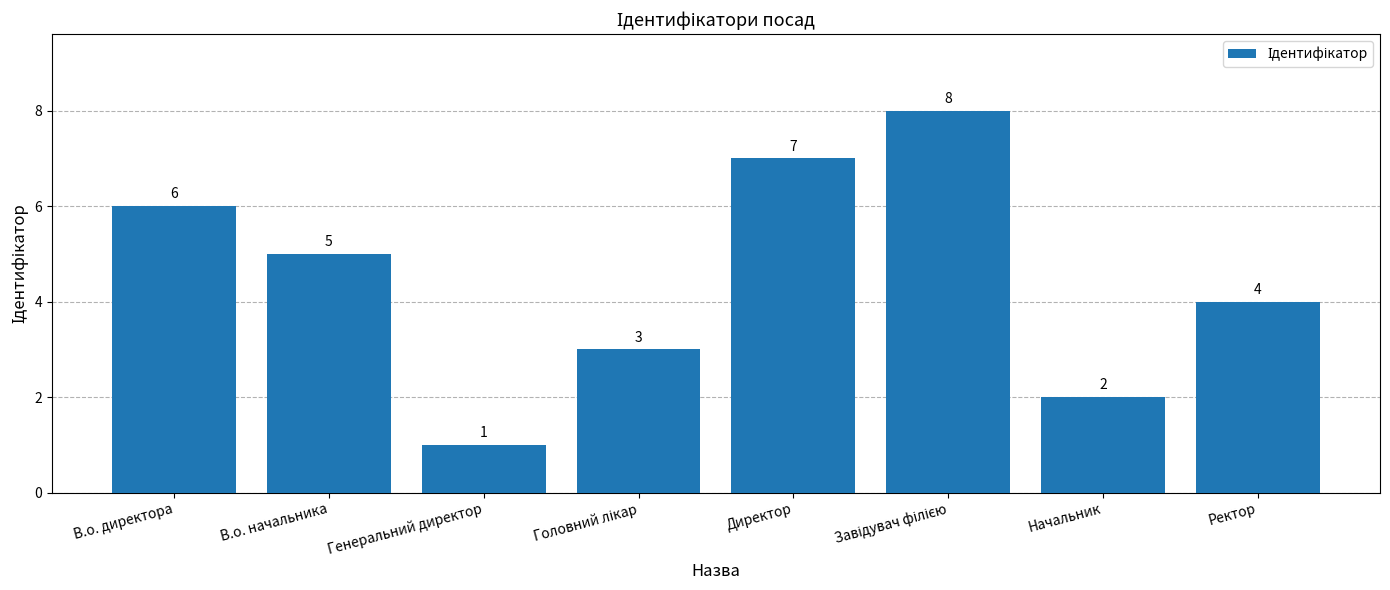

What is the difference between the maximum and minimum values?

7